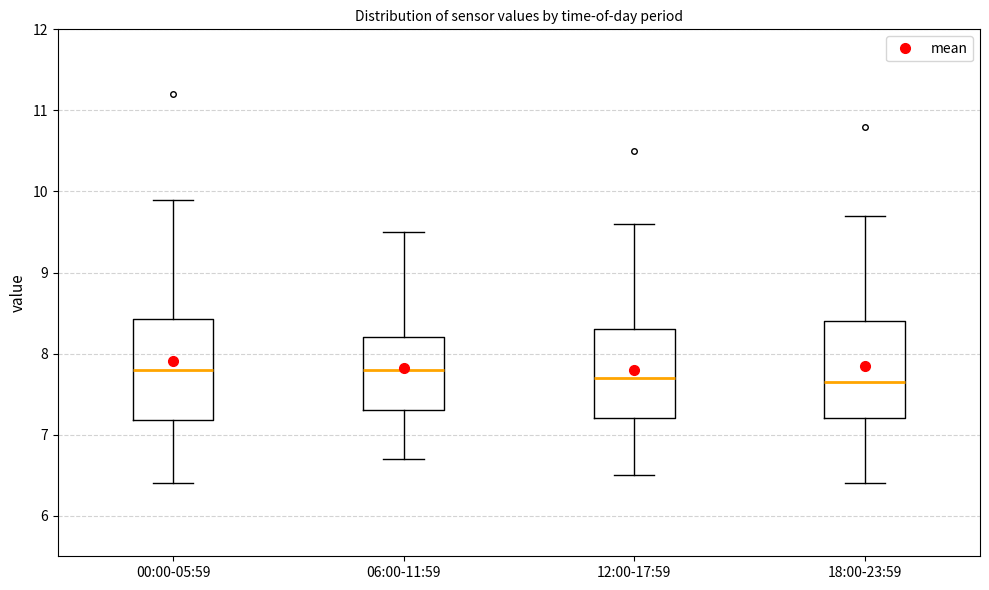

Reading left to right, read every box against the y-axis: the position of its median line, the range the box covers, and the ends of its whiskers. The values are not printed on the chart, so give them approximately, as read against the axis.

00:00-05:59: median 7.8, box 7.2 to 8.4, whiskers 6.4 to 9.9
06:00-11:59: median 7.8, box 7.3 to 8.2, whiskers 6.7 to 9.5
12:00-17:59: median 7.7, box 7.2 to 8.3, whiskers 6.5 to 9.6
18:00-23:59: median 7.7, box 7.2 to 8.4, whiskers 6.4 to 9.7